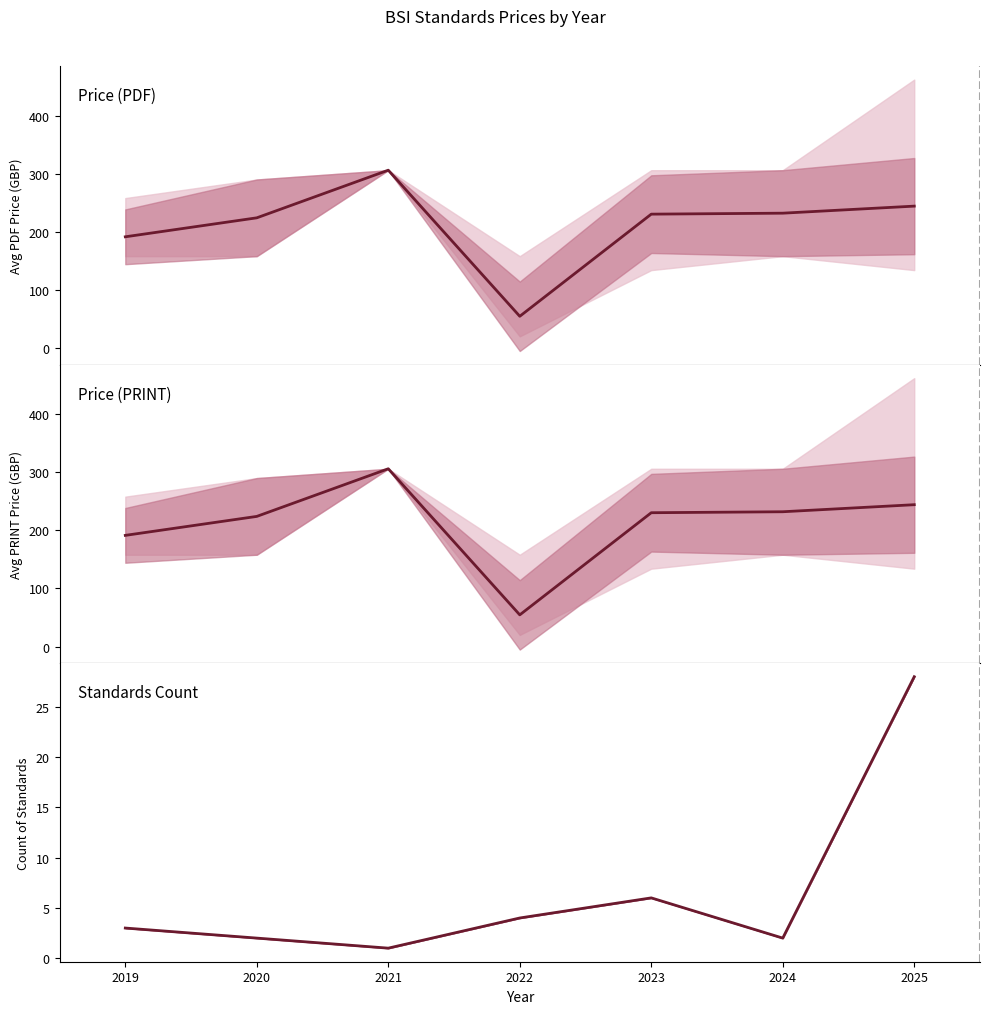

Which series has the largest total across all categories?

Price (PDF)